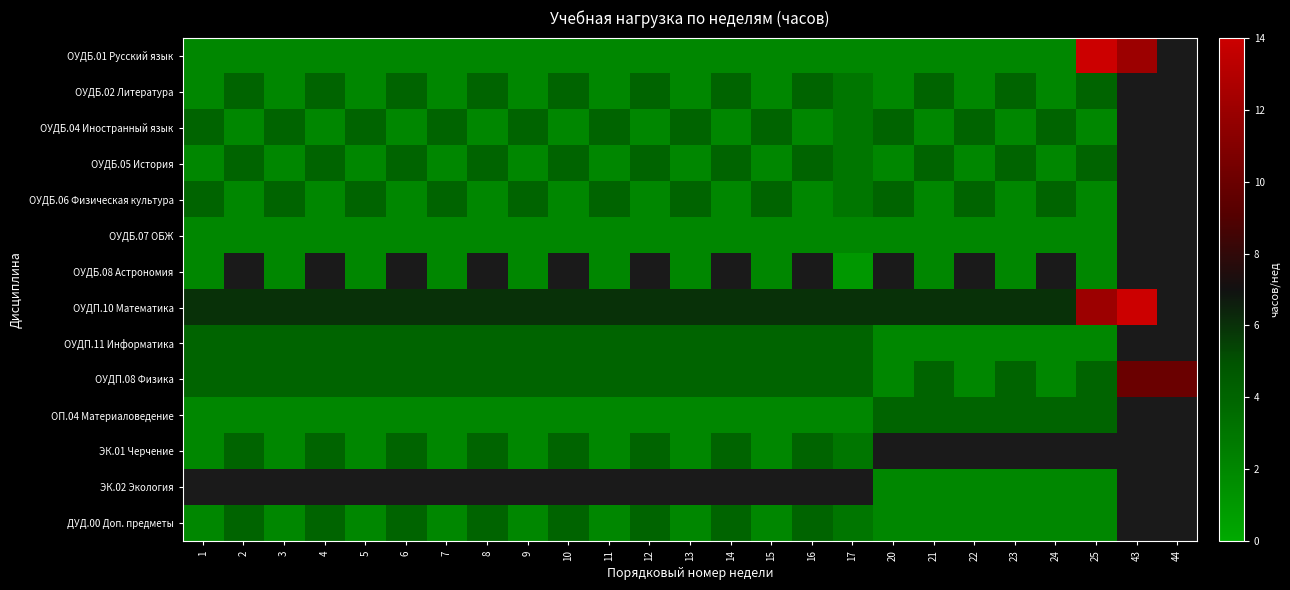

What is the difference between the highest and lowest values at 21?

4.0